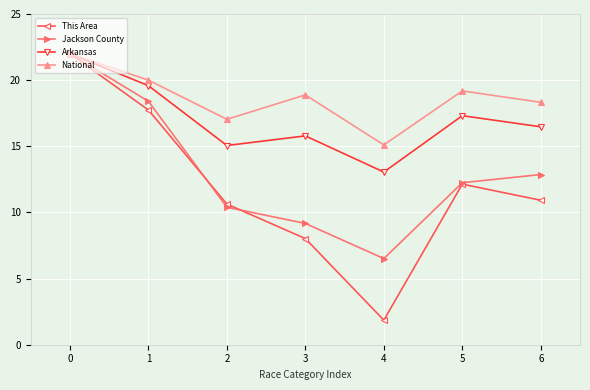

Between 2 and 5, which series saw the biggest shift?

Arkansas